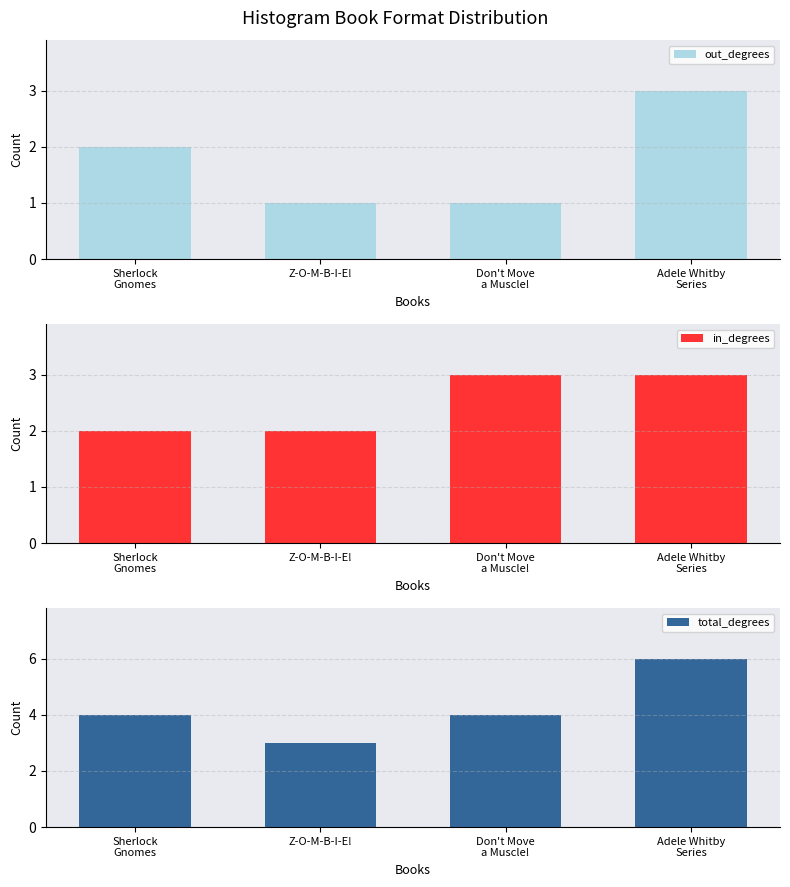

What is the maximum value shown in the chart?

6